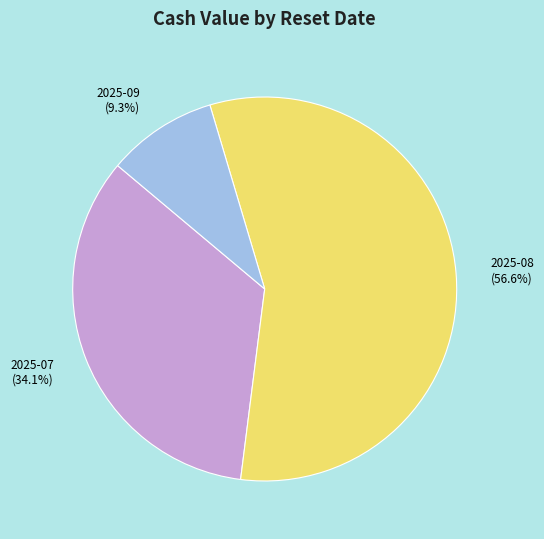

Is there a majority slice in this chart?

Yes